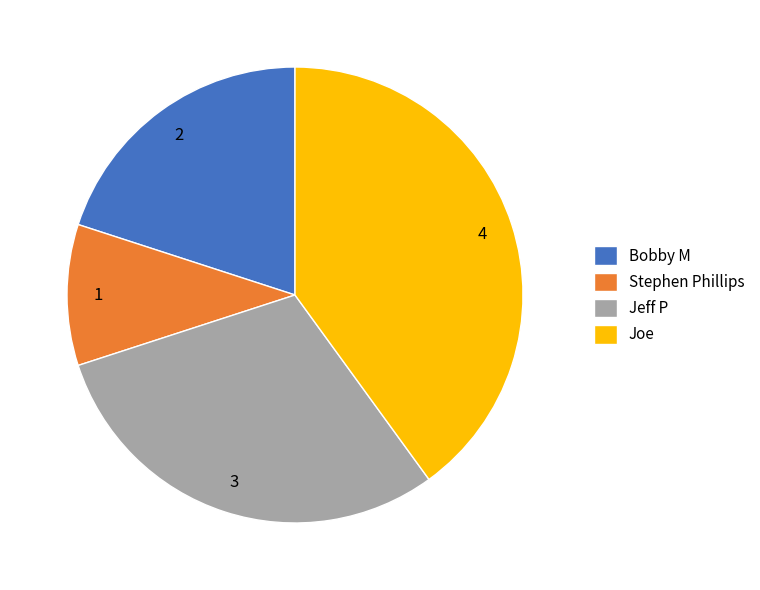

What is the largest slice in the pie chart?

Joe